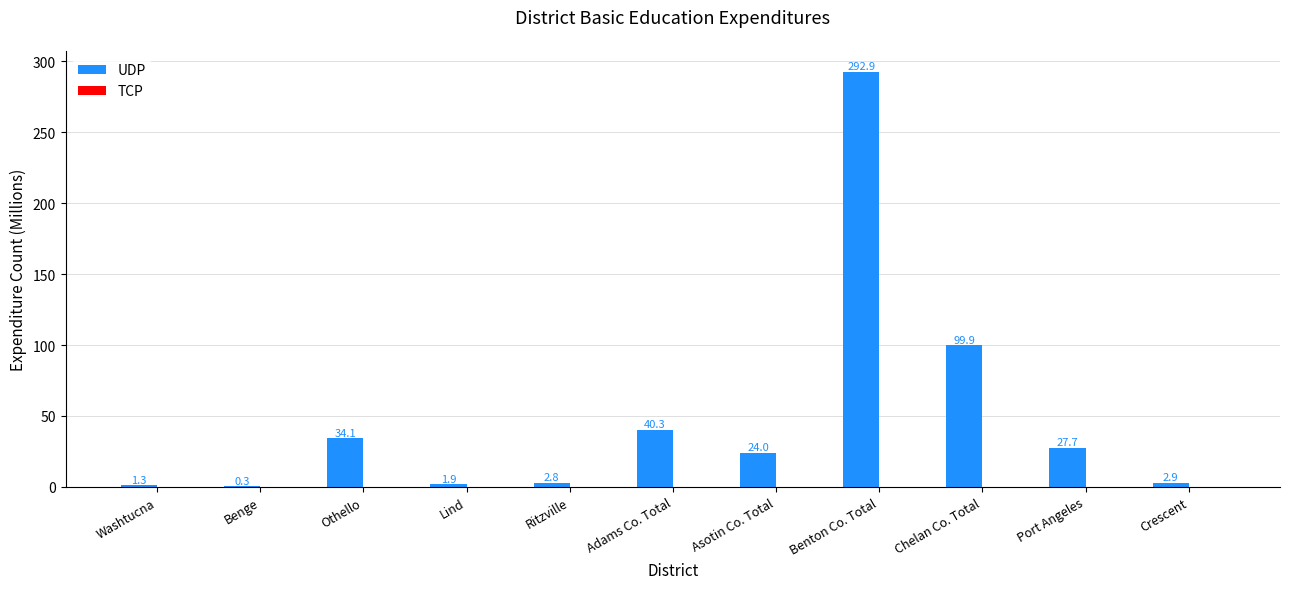

Reading left to right, what are all the values shown in this chart?

Washtucna=1.3	Benge=0.3	Othello=34.1	Lind=1.9	Ritzville=2.8	Adams Co. Total=40.3	Asotin Co. Total=24.0	Benton Co. Total=292.9	Chelan Co. Total=99.9	Port Angeles=27.7	Crescent=2.9